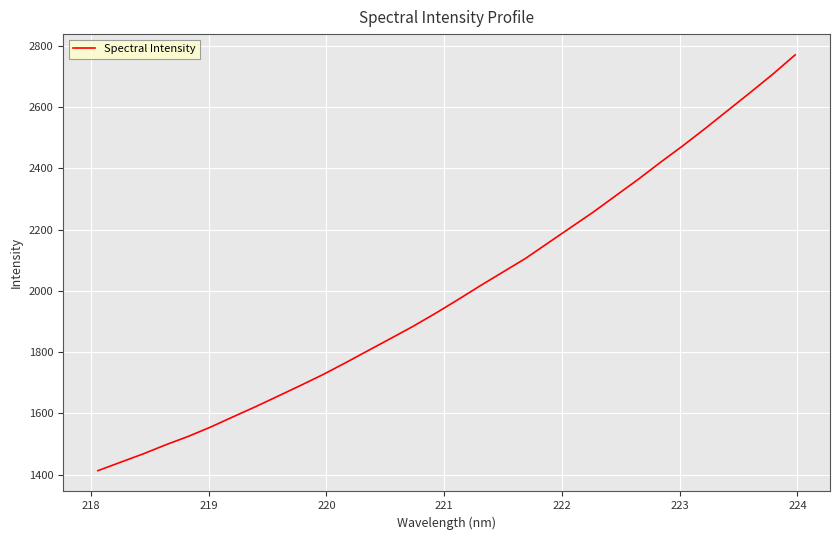

What is the smallest value displayed?

1412.6